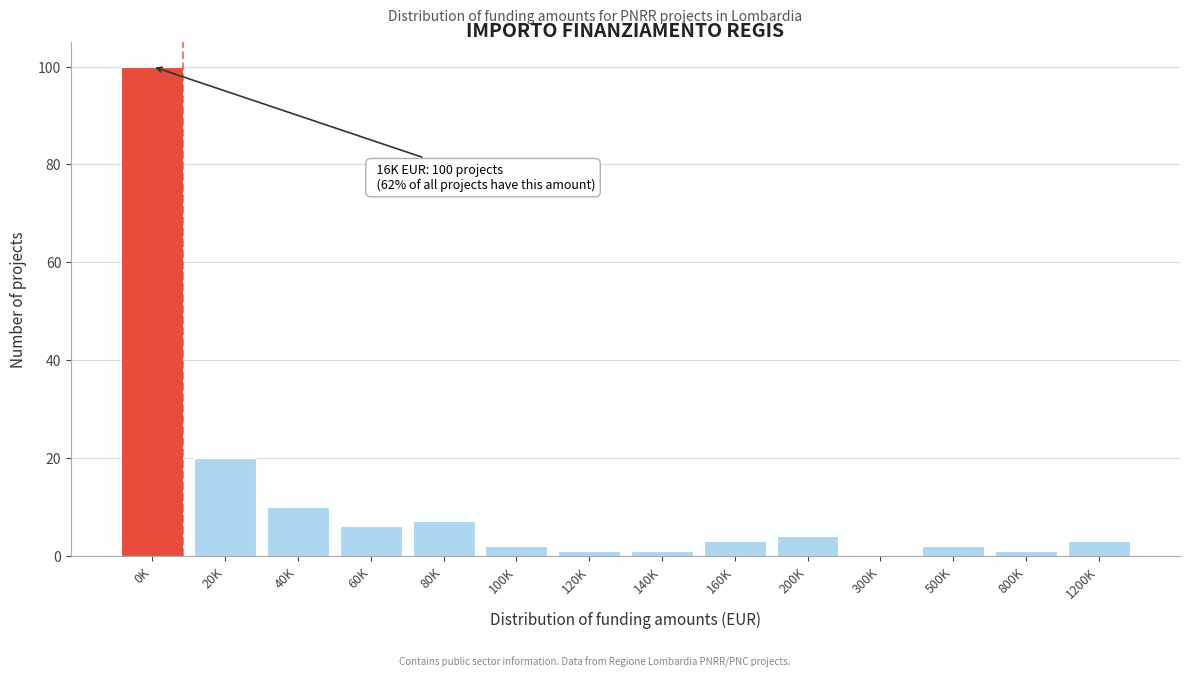

Reading left to right, transcribe all the data shown in this chart.

0K=100	20K=20	40K=10	60K=6	80K=7	100K=2	120K=1	140K=1	160K=3	200K=4	300K=0	500K=2	800K=1	1200K=3